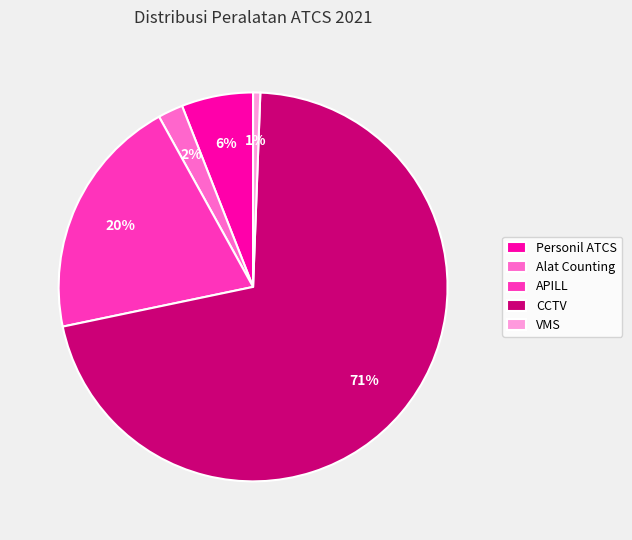

Count the number of slices in the pie.

5